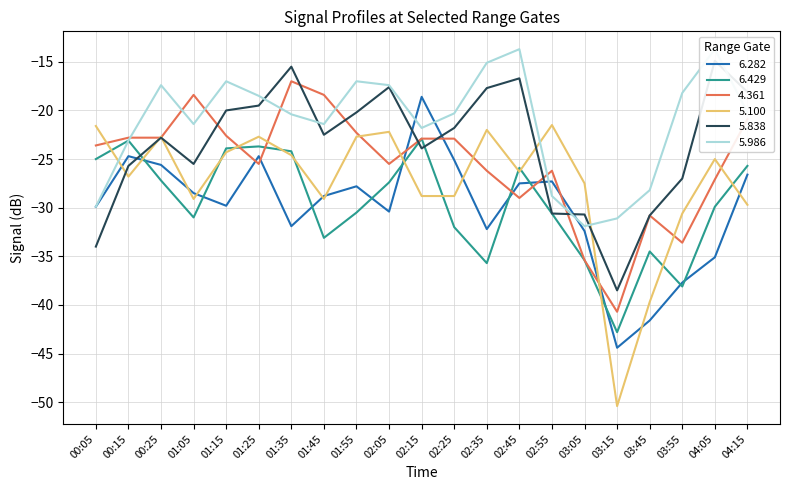

Reading right to left, extract all data points from this chart.

6.282: -26.6	-35.1	-37.7	-41.6	-44.4	-32.4	-27.3	-27.5	-32.2	-25.1	-18.6	-30.4	-27.8	-28.8	-31.9	-24.7	-29.8	-28.5	-25.6	-24.7	-29.9
6.429: -25.7	-29.9	-38.1	-34.5	-42.8	-35.4	-30.6	-25.9	-35.7	-32.0	-22.9	-27.4	-30.5	-33.1	-24.2	-23.7	-23.9	-31.0	-27.2	-23.1	-25.0
4.361: -20.9	-27.1	-33.6	-30.8	-40.7	-35.4	-26.2	-29.0	-26.2	-22.9	-22.9	-25.5	-22.3	-18.4	-17.0	-25.5	-22.6	-18.4	-22.8	-22.8	-23.6
5.100: -29.7	-25.0	-30.6	-39.7	-50.4	-27.5	-21.5	-26.3	-22.0	-28.8	-28.8	-22.2	-22.7	-29.1	-24.6	-22.7	-24.3	-29.1	-22.7	-26.8	-21.6
5.838: -18.1	-14.9	-27.0	-30.8	-38.5	-30.7	-30.6	-16.7	-17.7	-21.8	-23.9	-17.6	-20.2	-22.5	-15.5	-19.5	-20.0	-25.5	-22.8	-25.7	-34.0
5.986: -20.2	-13.7	-18.2	-28.2	-31.1	-31.9	-28.8	-13.7	-15.1	-20.3	-21.8	-17.4	-17.0	-21.4	-20.4	-18.5	-17.0	-21.4	-17.4	-23.1	-29.9